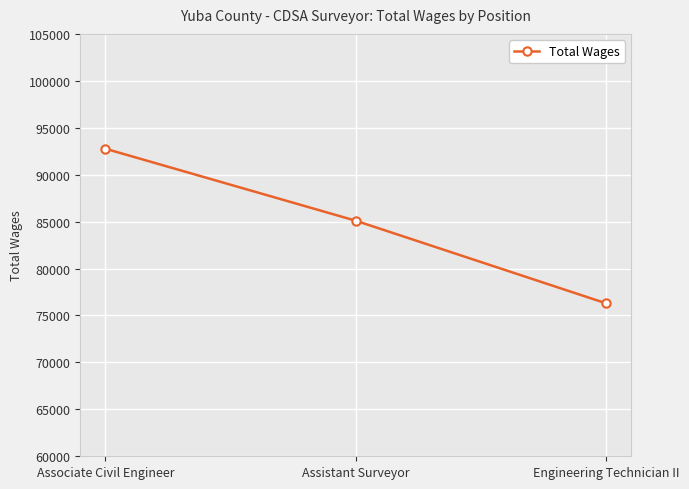

At which category does the chart reach its minimum across all series?

Engineering Technician II